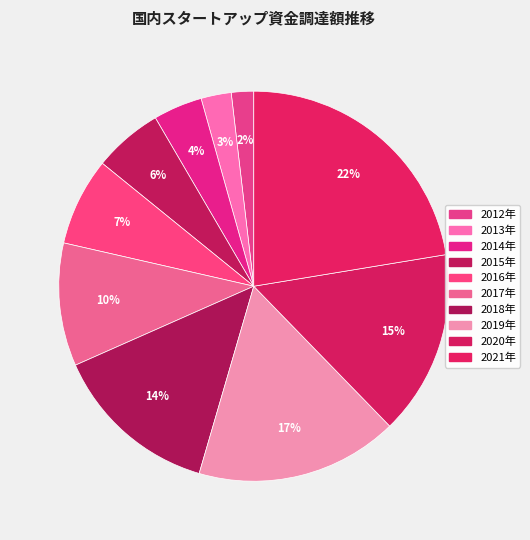

How many slices are in this pie chart?

10